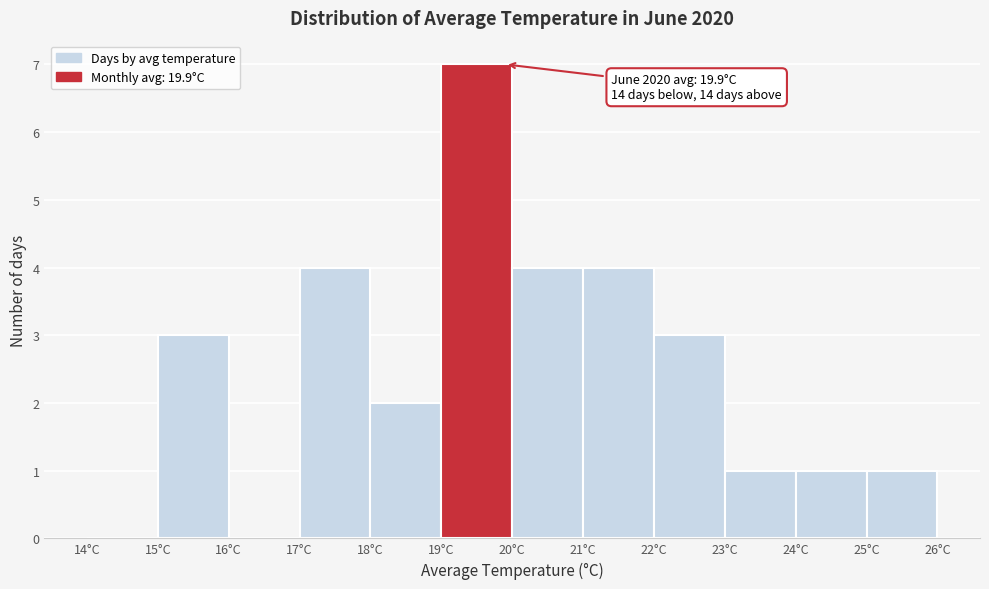

Over which range of the x-axis is the bar tallest?

19 to 20